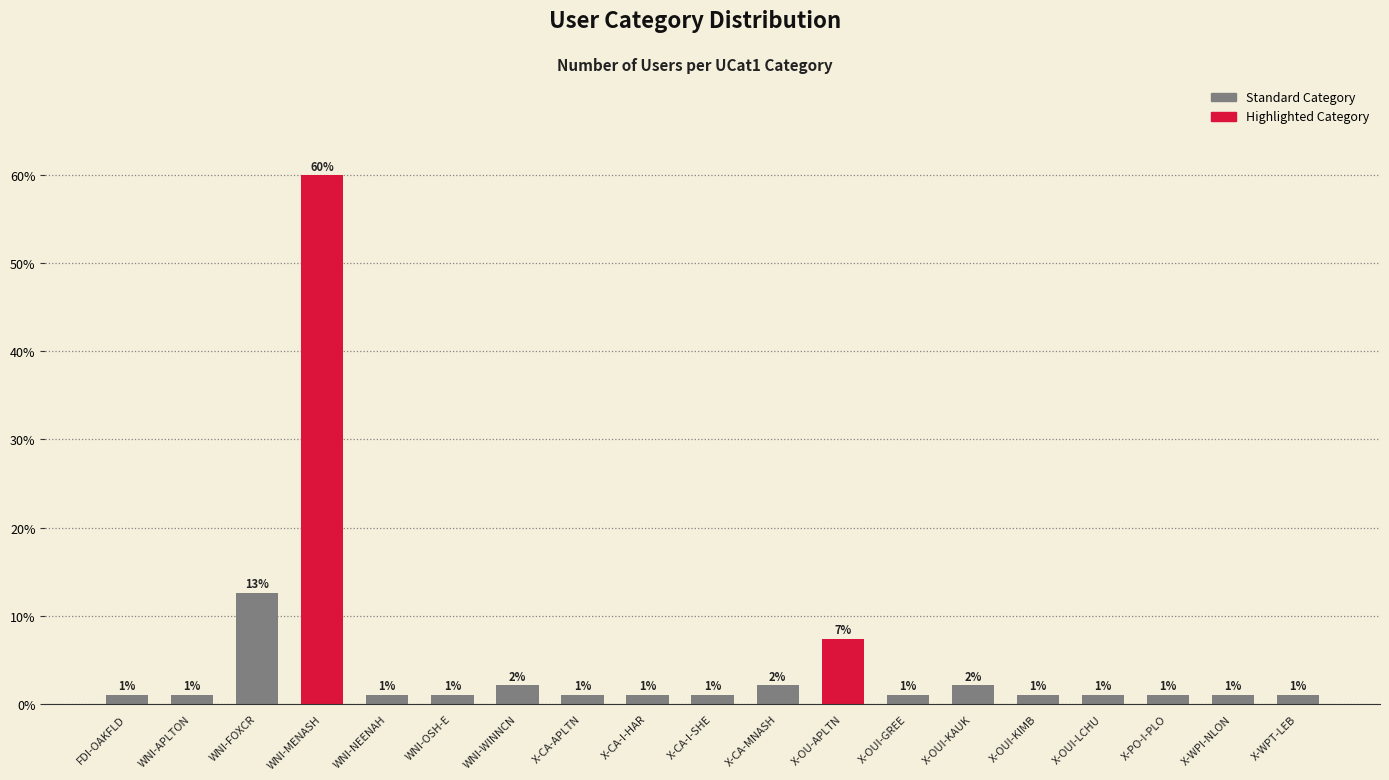

Reading right to left, list all the values displayed in this chart.

X-WPT-LEB=1.1	X-WPI-NLON=1.1	X-PO-I-PLO=1.1	X-OUI-LCHU=1.1	X-OUI-KIMB=1.1	X-OUI-KAUK=2.1	X-OUI-GREE=1.1	X-OU-APLTN=7.4	X-CA-MNASH=2.1	X-CA-I-SHE=1.1	X-CA-I-HAR=1.1	X-CA-APLTN=1.1	WNI-WINNCN=2.1	WNI-OSH-E=1.1	WNI-NEENAH=1.1	WNI-MENASH=60.0	WNI-FOXCR=12.6	WNI-APLTON=1.1	FDI-OAKFLD=1.1